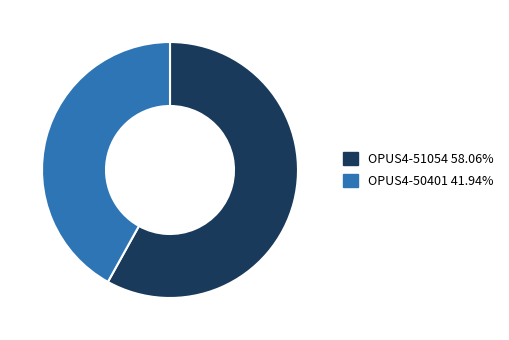

How many segments does this pie chart have?

2